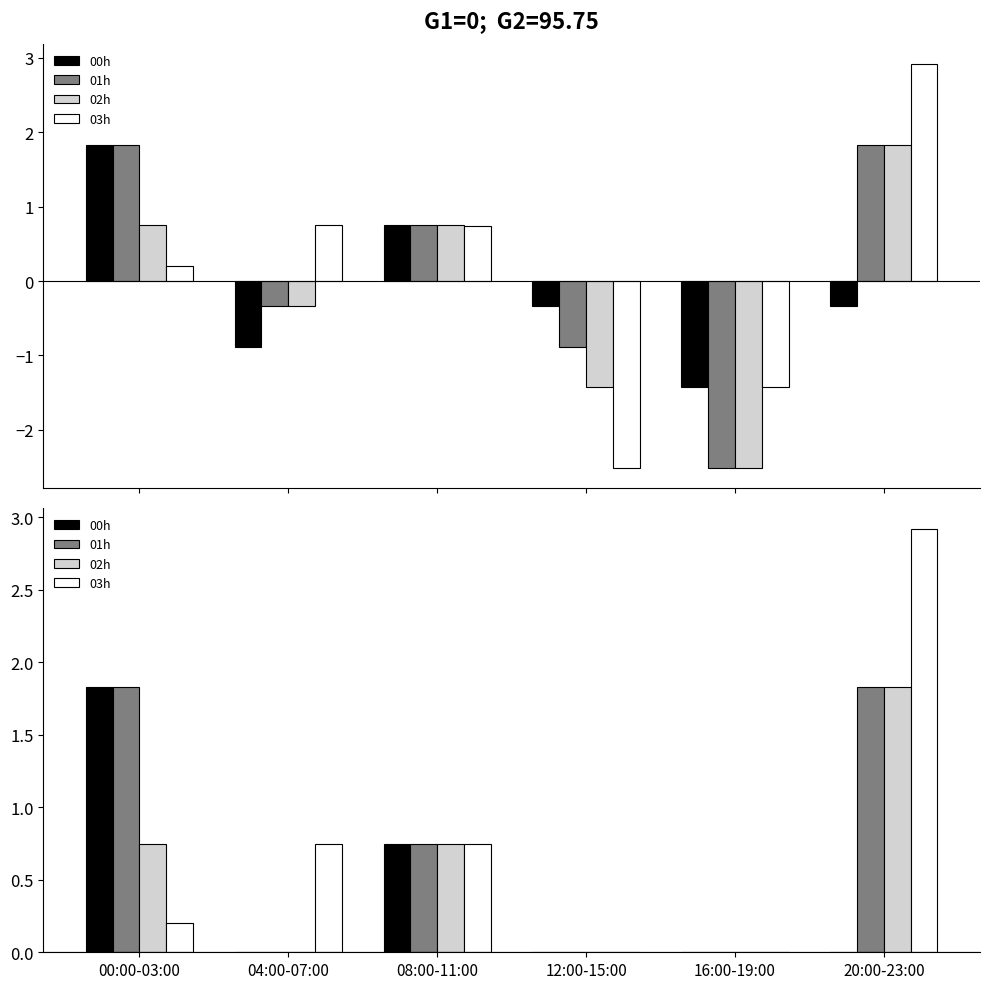

Does the chart contain any negative values?

No